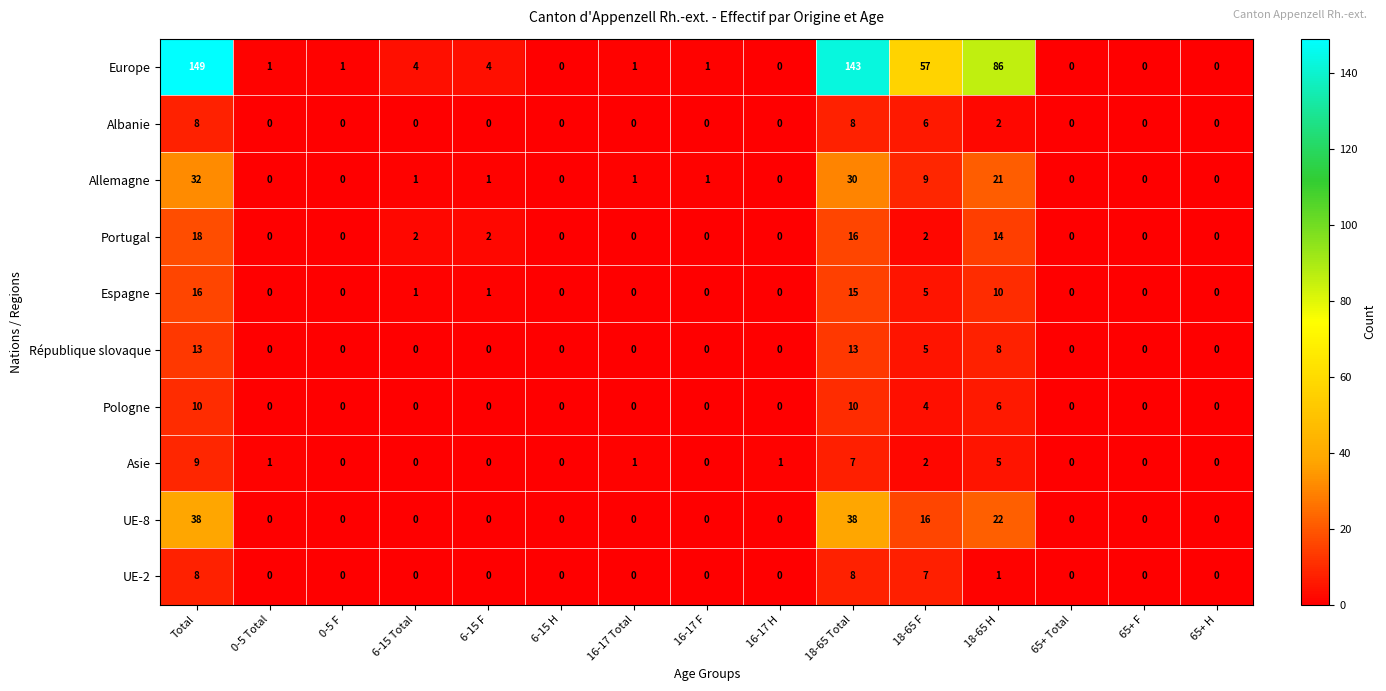

What is the difference between the maximum and minimum values in the Asie series?

9